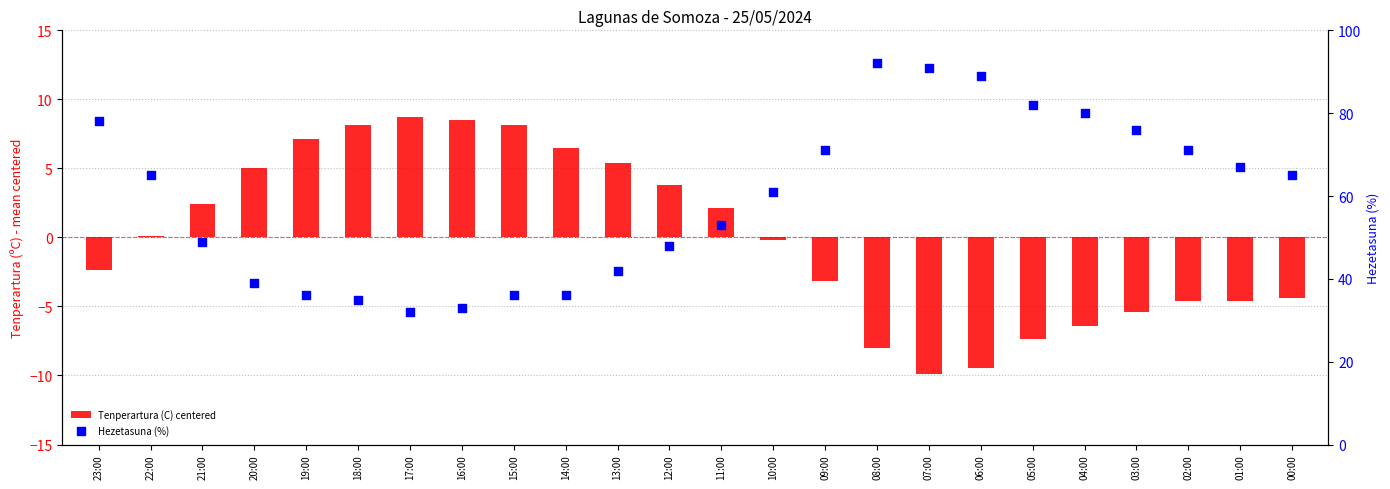

Is the value of Hezetasuna (%) at 05:00 greater than the value of Tenperartura (C) centered at 18:00?

Yes